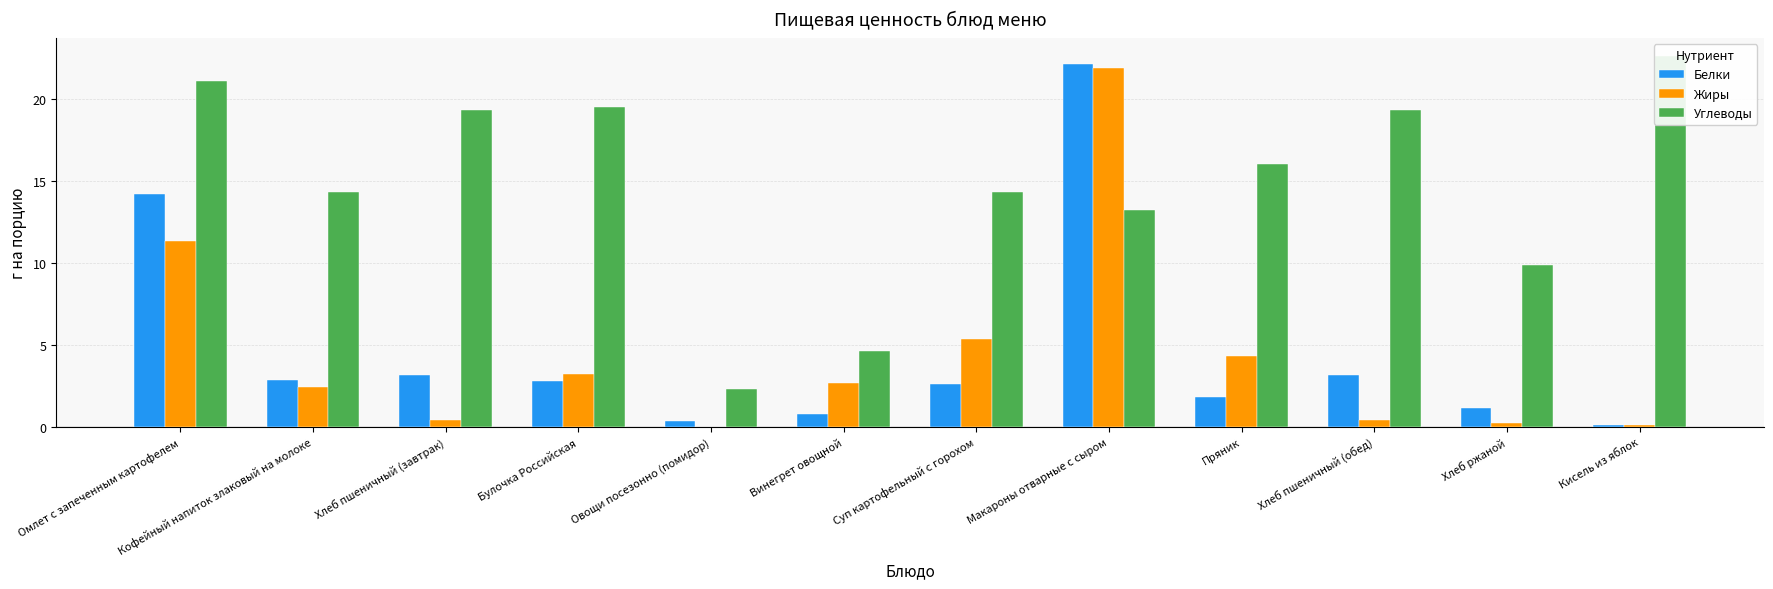

Reading left to right, extract all data points from this chart.

Белки: Омлет с запеченным картофелем=14.2	Кофейный напиток злаковый на молоке=2.9	Хлеб пшеничный (завтрак)=3.2	Булочка Российская=2.8	Овощи посезонно (помидор)=0.4	Винегрет овощной=0.8	Суп картофельный с горохом=2.6	Макароны отварные с сыром=22.1	Пряник=1.8	Хлеб пшеничный (обед)=3.2	Хлеб ржаной=1.1	Кисель из яблок=0.1
Жиры: Омлет с запеченным картофелем=11.4	Кофейный напиток злаковый на молоке=2.4	Хлеб пшеничный (завтрак)=0.4	Булочка Российская=3.2	Овощи посезонно (помидор)=0.0	Винегрет овощной=2.7	Суп картофельный с горохом=5.4	Макароны отварные с сыром=21.9	Пряник=4.3	Хлеб пшеничный (обед)=0.4	Хлеб ржаной=0.2	Кисель из яблок=0.1
Углеводы: Омлет с запеченным картофелем=21.1	Кофейный напиток злаковый на молоке=14.3	Хлеб пшеничный (завтрак)=19.3	Булочка Российская=19.5	Овощи посезонно (помидор)=2.3	Винегрет овощной=4.6	Суп картофельный с горохом=14.3	Макароны отварные с сыром=13.2	Пряник=16.0	Хлеб пшеничный (обед)=19.3	Хлеб ржаной=9.9	Кисель из яблок=22.6